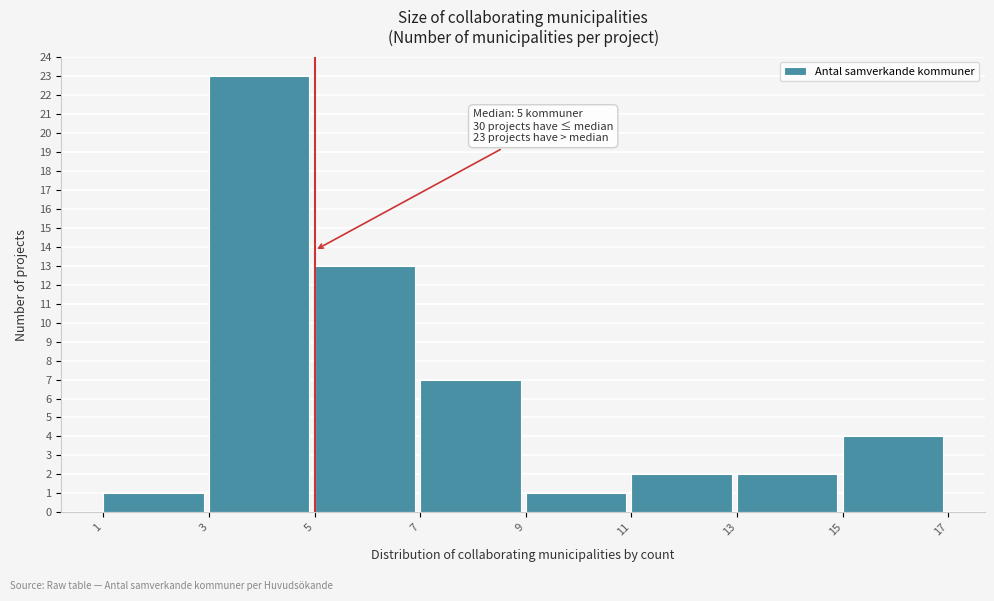

Which range on the x-axis has the tallest bar?

3 to 5